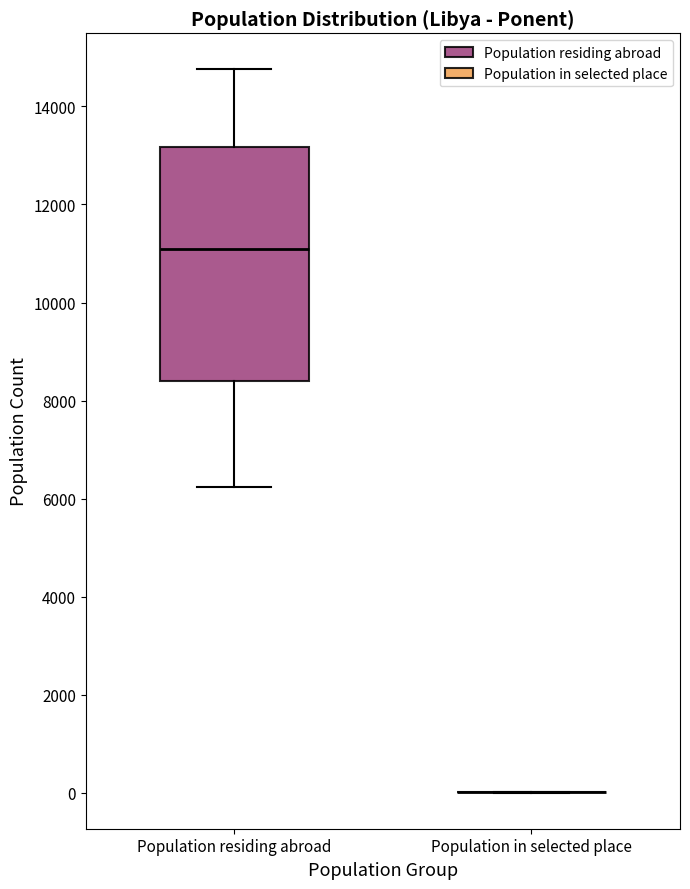

Which box is the tallest, from its lower edge to its upper edge?

Population residing abroad